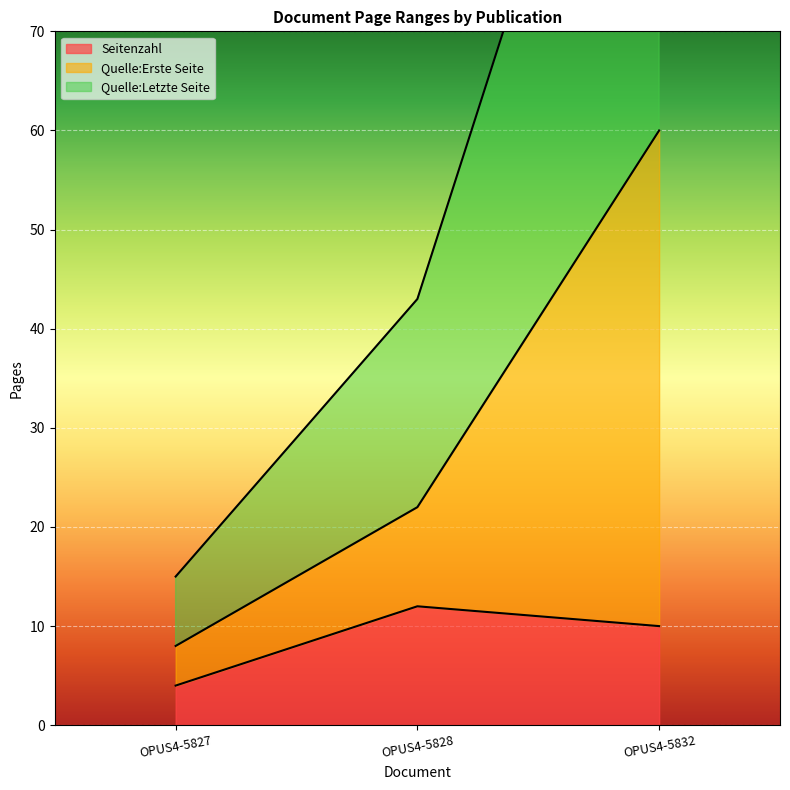

Reading left to right, list all the values displayed in this chart.

Seitenzahl: OPUS4-5827=4	OPUS4-5828=12	OPUS4-5832=10
Quelle:Erste Seite: OPUS4-5827=8	OPUS4-5828=22	OPUS4-5832=60
Quelle:Letzte Seite: OPUS4-5827=15	OPUS4-5828=43	OPUS4-5832=119